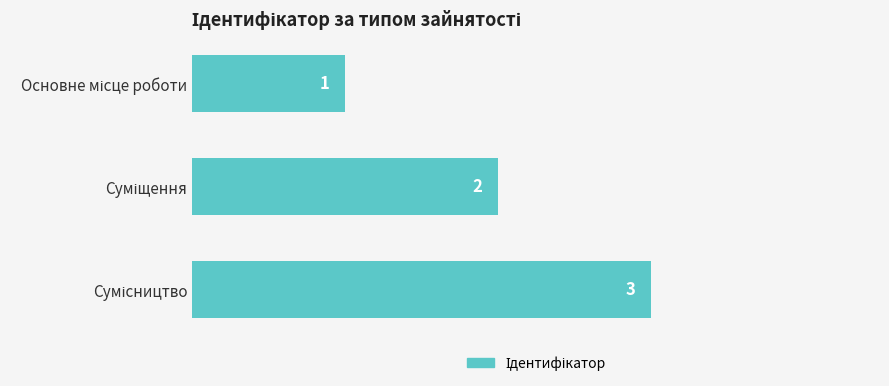

What is the maximum value shown in the chart?

3